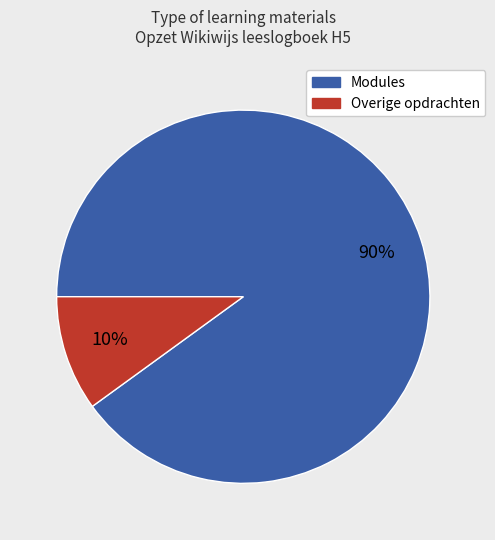

To the nearest percent, what is the average slice percentage?

50%